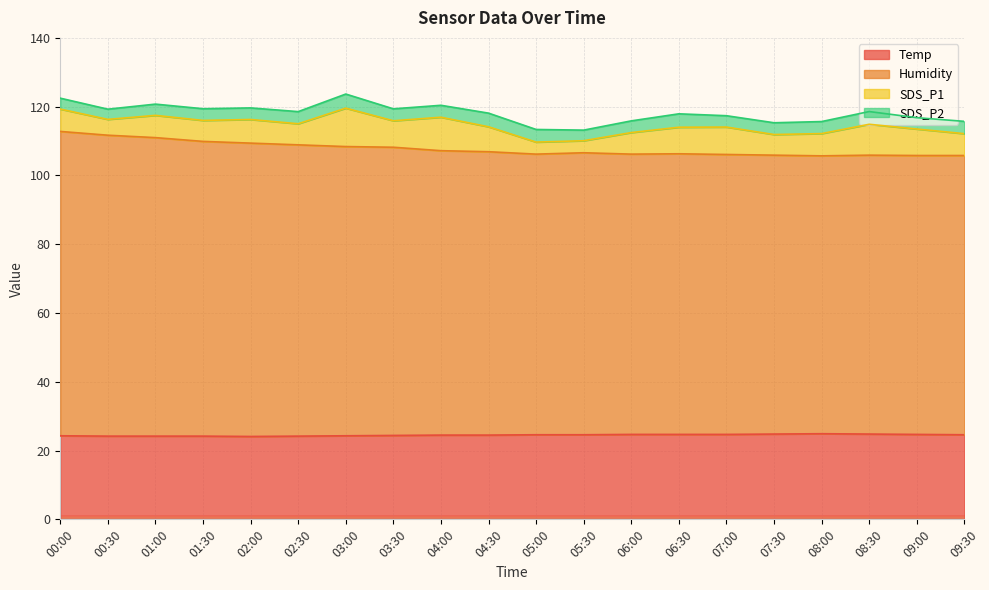

The value of Temp at 06:00 is 24.7. True or false?

True